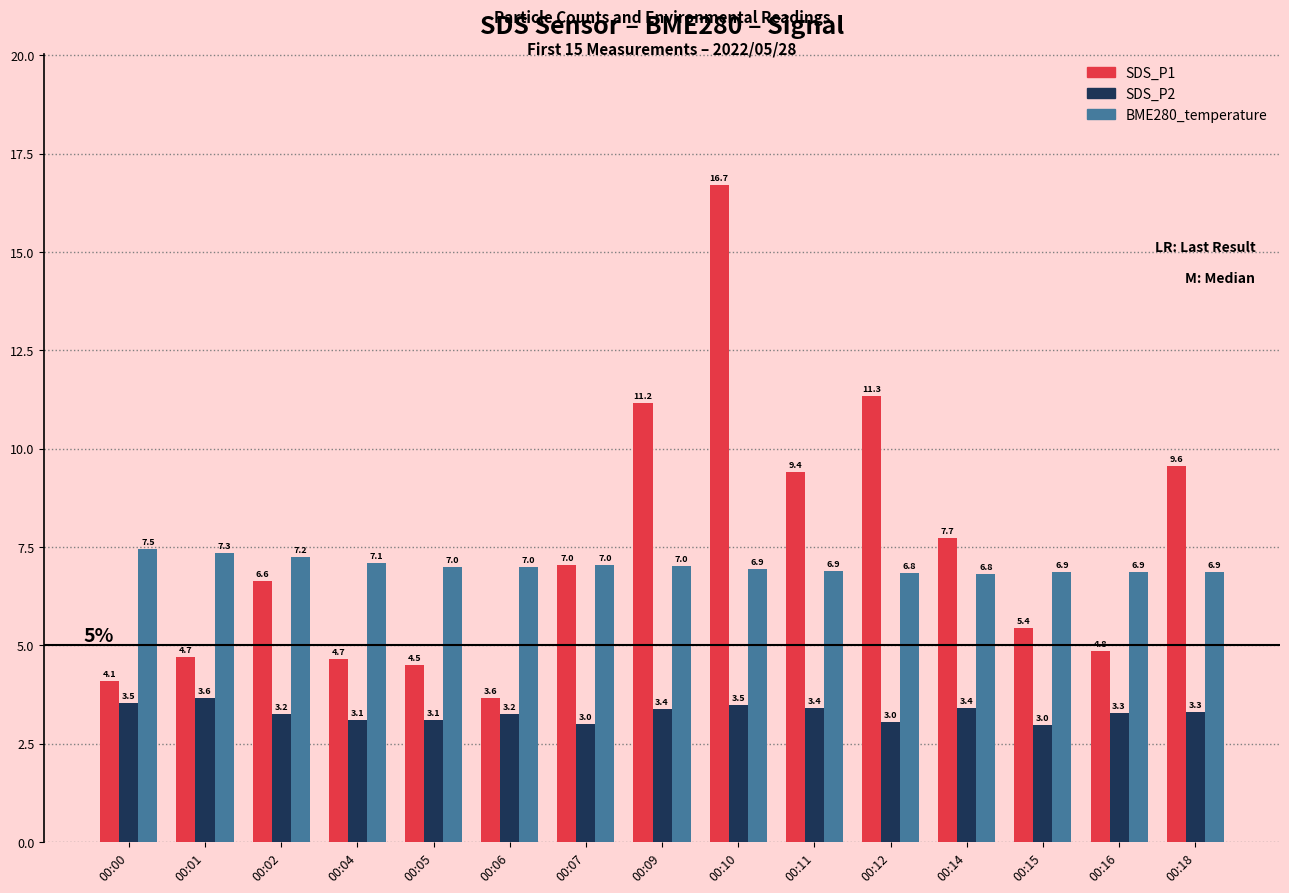

What is the maximum value shown in the chart?

16.7